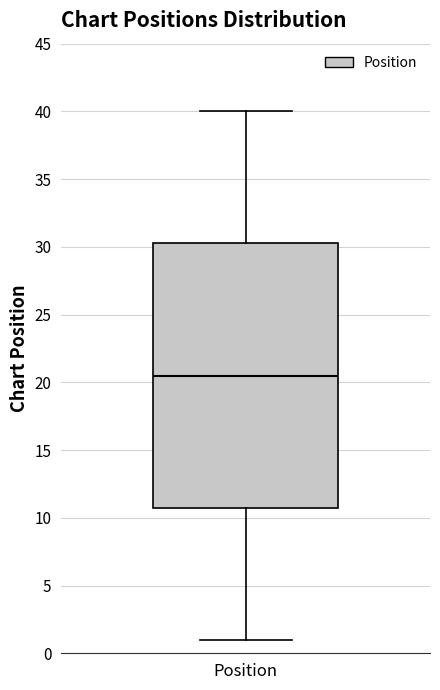

Read this box plot against the y-axis: the position of the median line, the range covered by the box, and the ends of both whiskers. The values are not printed on the chart, so give them approximately, as read against the axis.

median 20.5, box 11.0 to 30.5, whiskers 1.0 to 40.0